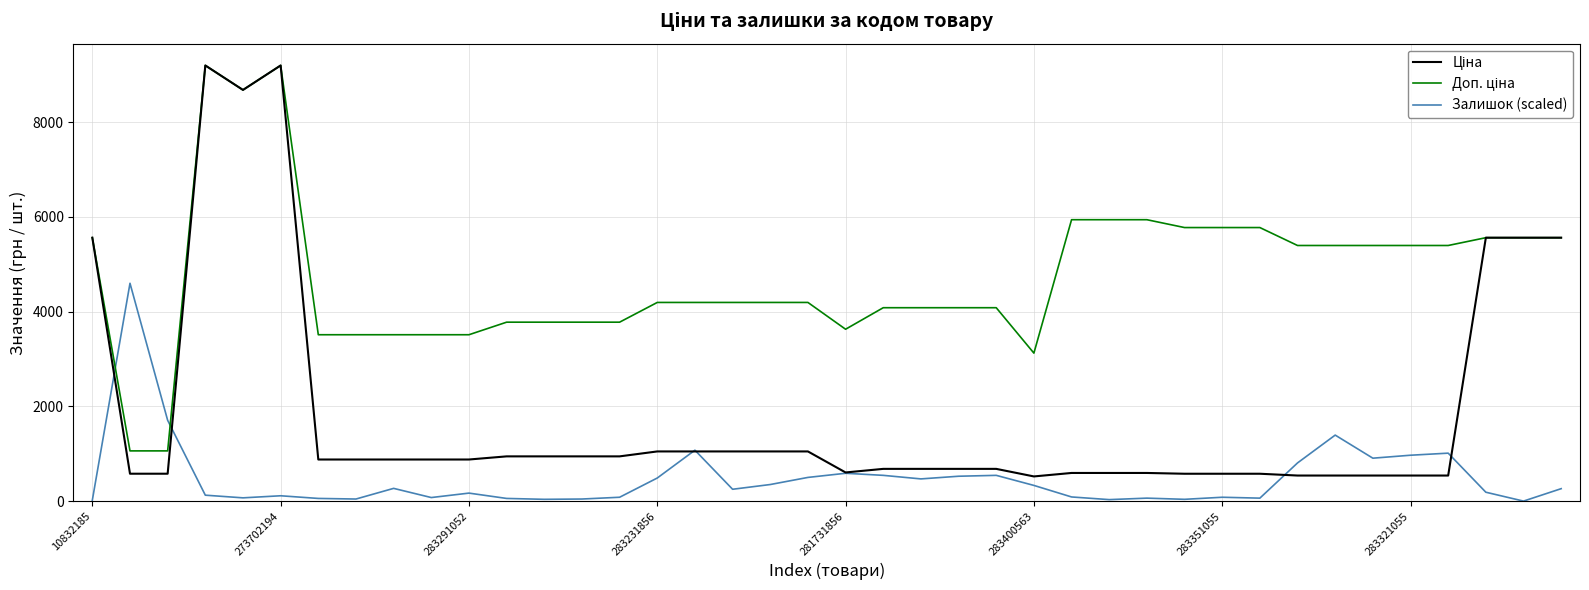

What is the highest value of the Залишок (scaled) series?

4598.1